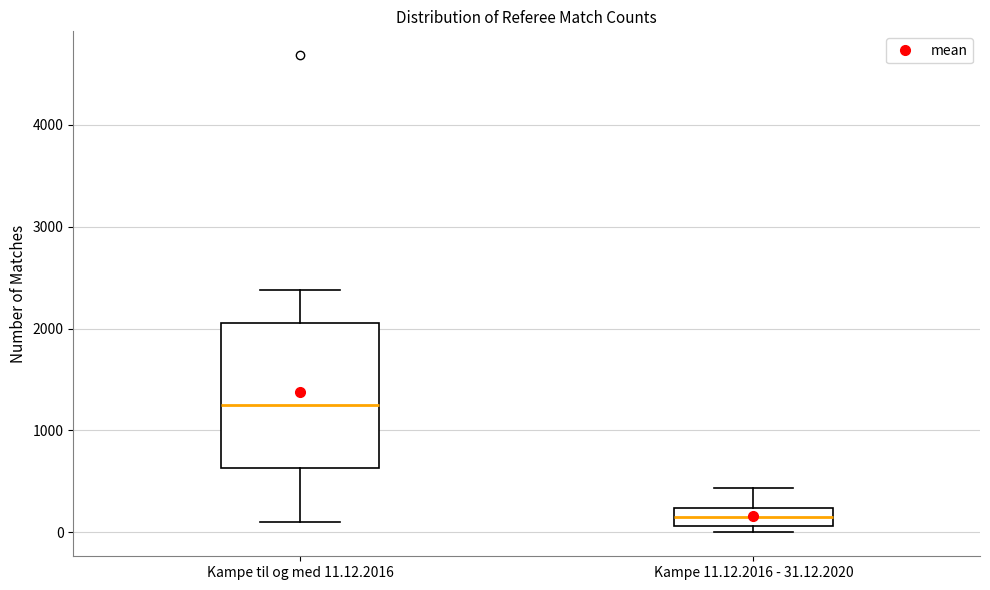

Reading left to right, transcribe this box plot: for each box, give where its median line is, the range the box spans, and where its two whiskers end, as read against the y-axis. The values are not printed on the chart, so give them approximately, as read against the axis.

Kampe til og med 11.12.2016: median 1200, box 600 to 2100, whiskers 100 to 2400
Kampe 11.12.2016 - 31.12.2020: median 200 (inside the box), box 100 to 200, whiskers 0 to 400